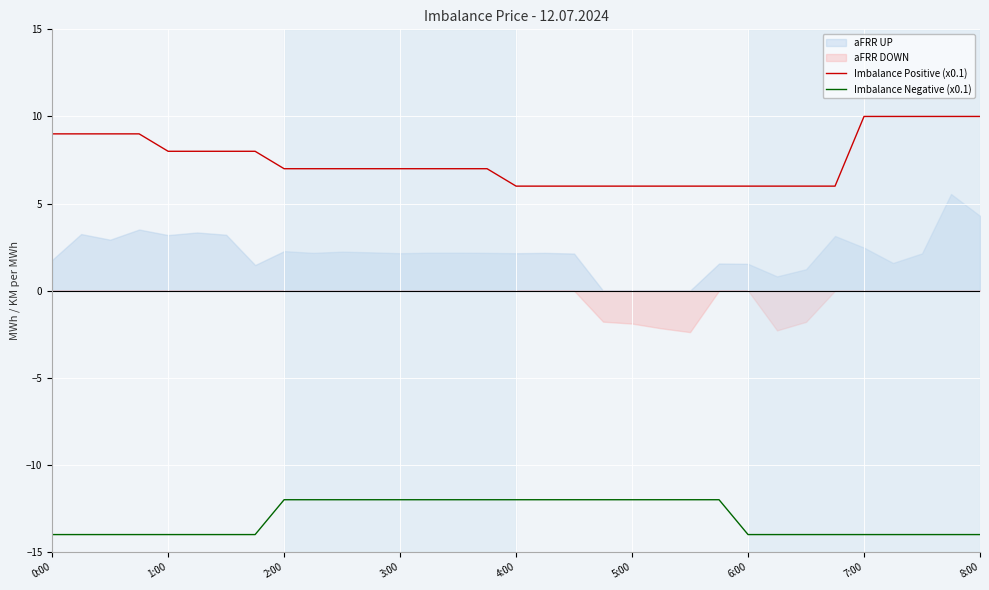

True or false: Imbalance Negative (x0.1) and Imbalance Positive (x0.1) intersect in this chart.

False